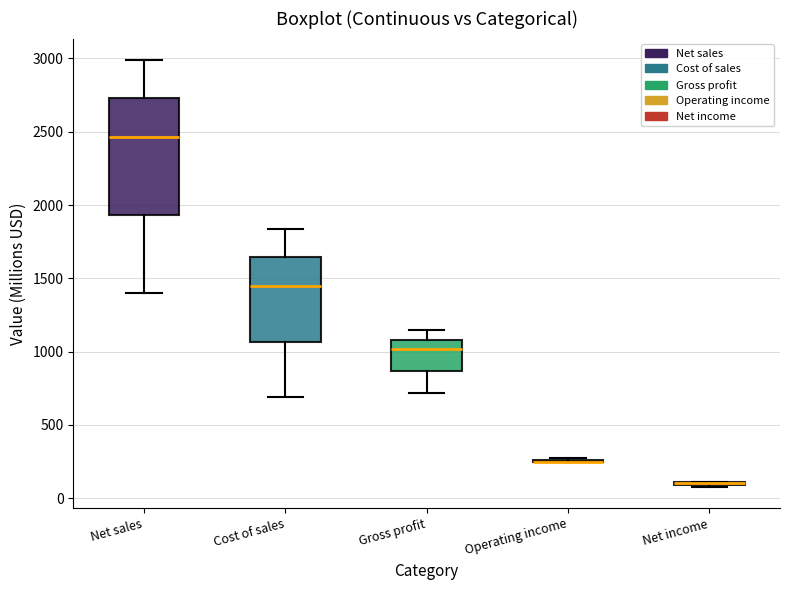

Reading left to right, read every box against the y-axis: the position of its median line, the range the box covers, and the ends of its whiskers. The values are not printed on the chart, so give them approximately, as read against the axis.

Net sales: median 2450, box 1950 to 2750, whiskers 1400 to 3000
Cost of sales: median 1450, box 1050 to 1650, whiskers 700 to 1850
Gross profit: median 1000, box 850 to 1100, whiskers 700 to 1150
Operating income: box collapsed to a line at 250, whiskers 250 to 300
Net income: box collapsed to a line at 100, whiskers 100 to 100